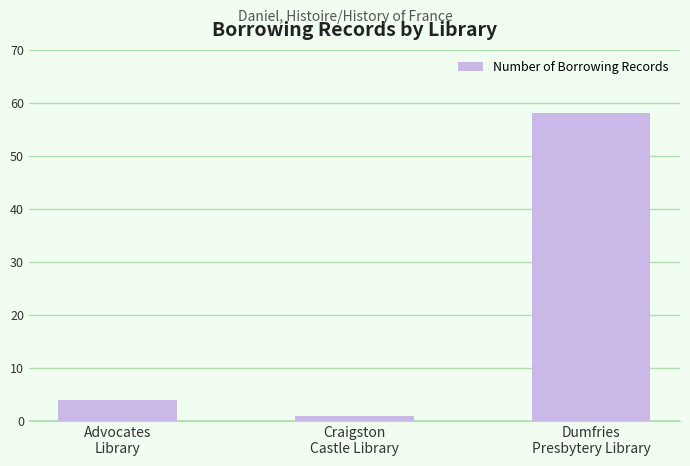

What is the maximum value shown in the chart?

58